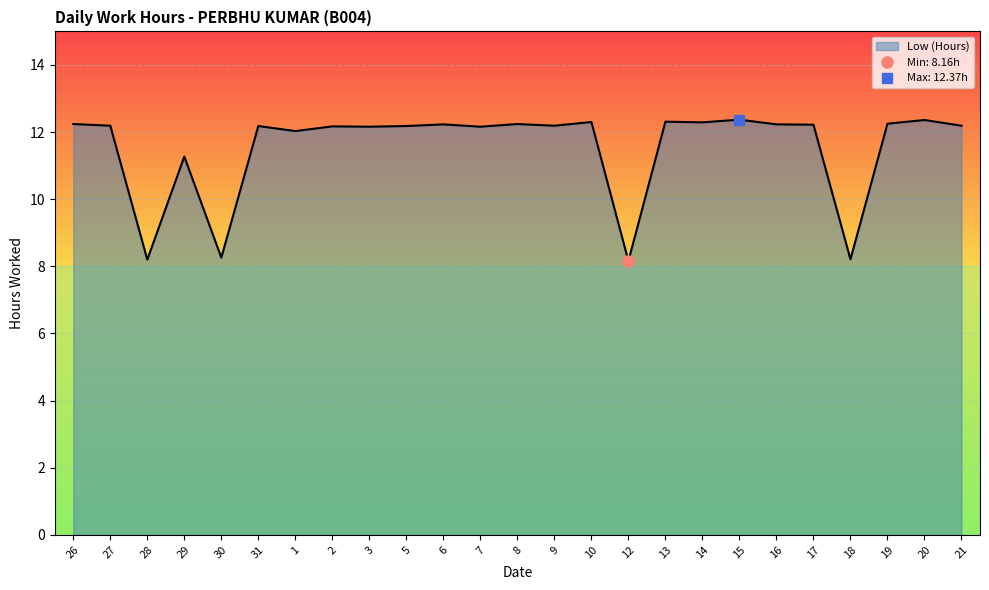

Is it true that the value at 26 is 16.9?

False